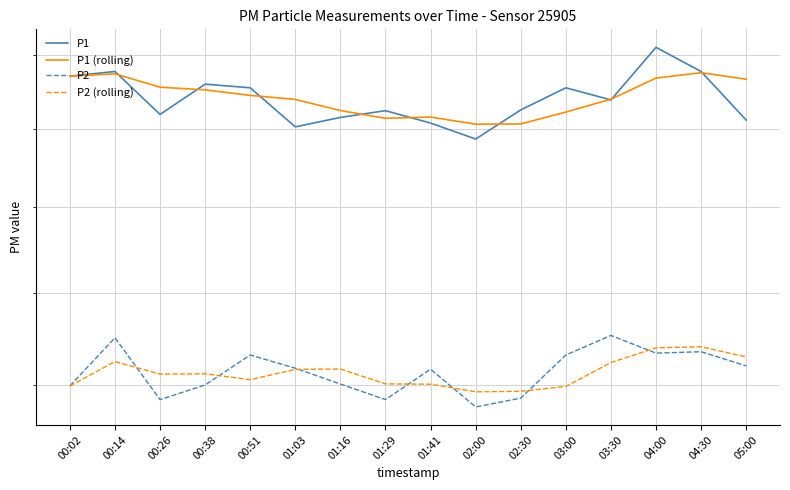

What is the sum of the P2 values at 00:51 and 00:26?

44.3